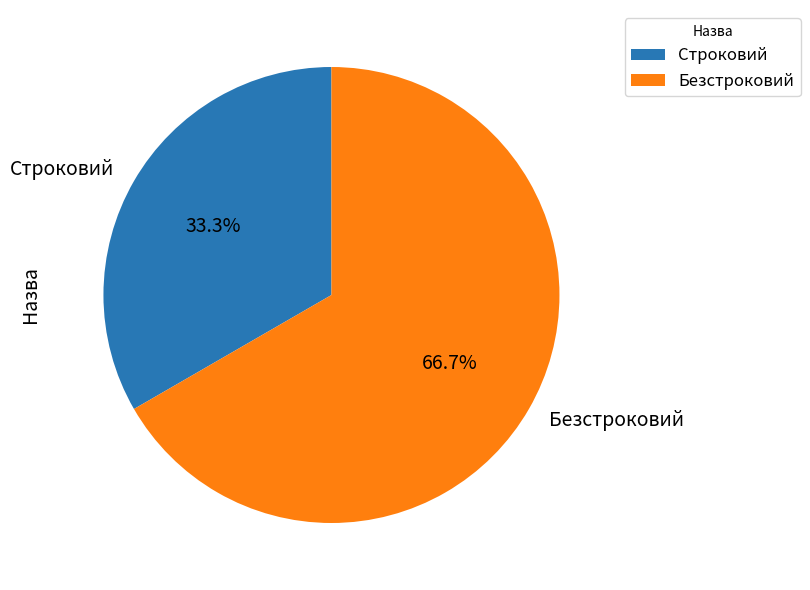

Does any single category account for the majority?

Yes